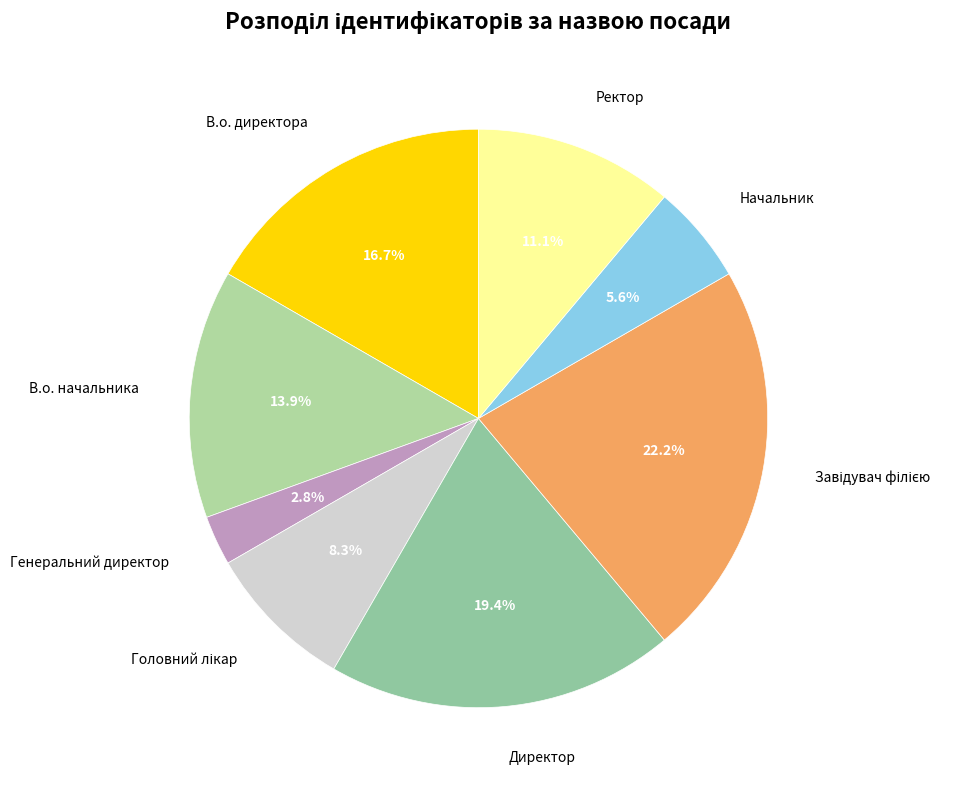

To the nearest percent, what portion does Генеральний директор represent?

3%